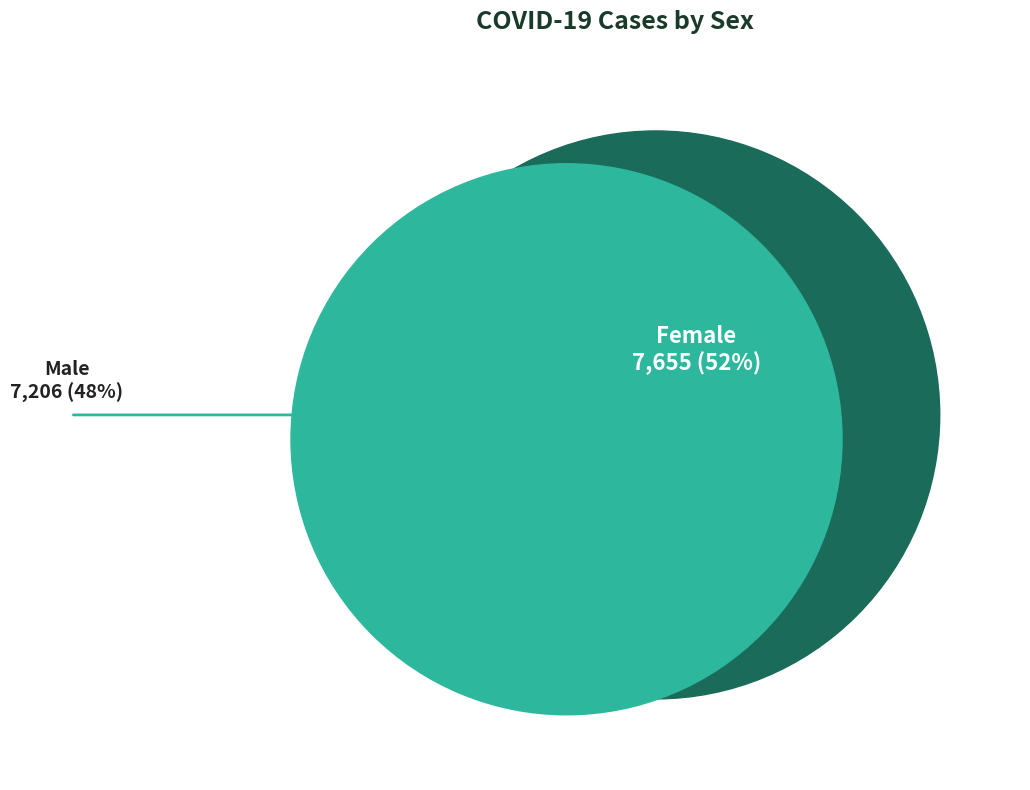

Approximately how many times larger is the value at Male compared to Female?

0.9